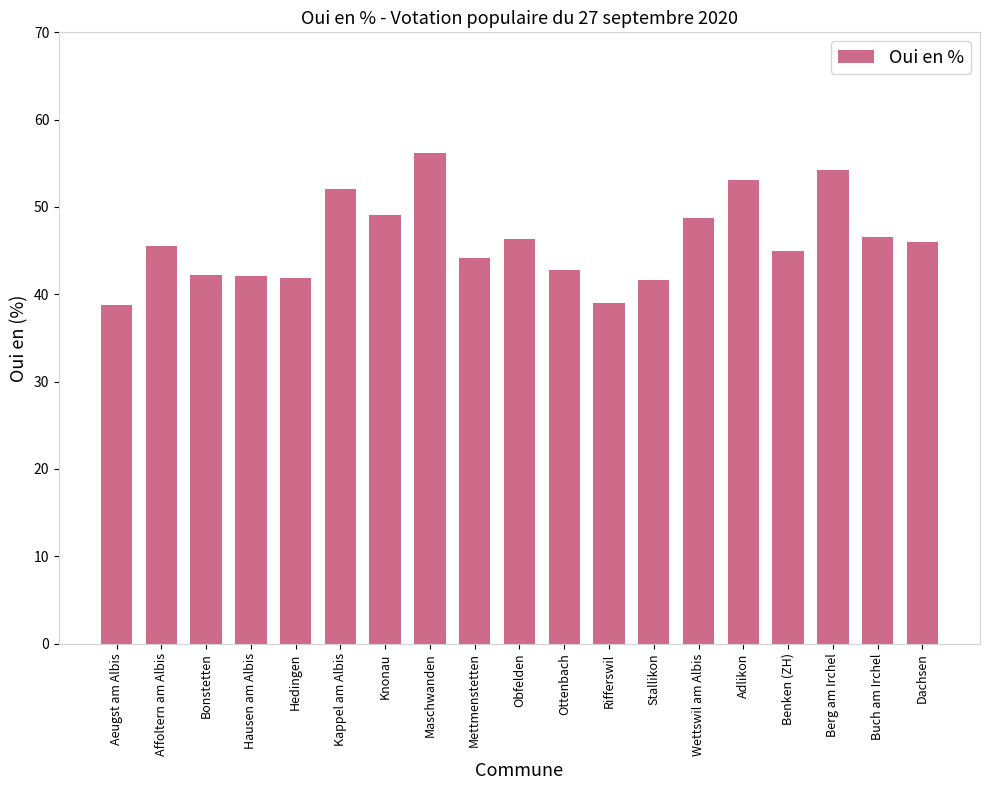

At which label does the data first exceed 45?

Affoltern am Albis